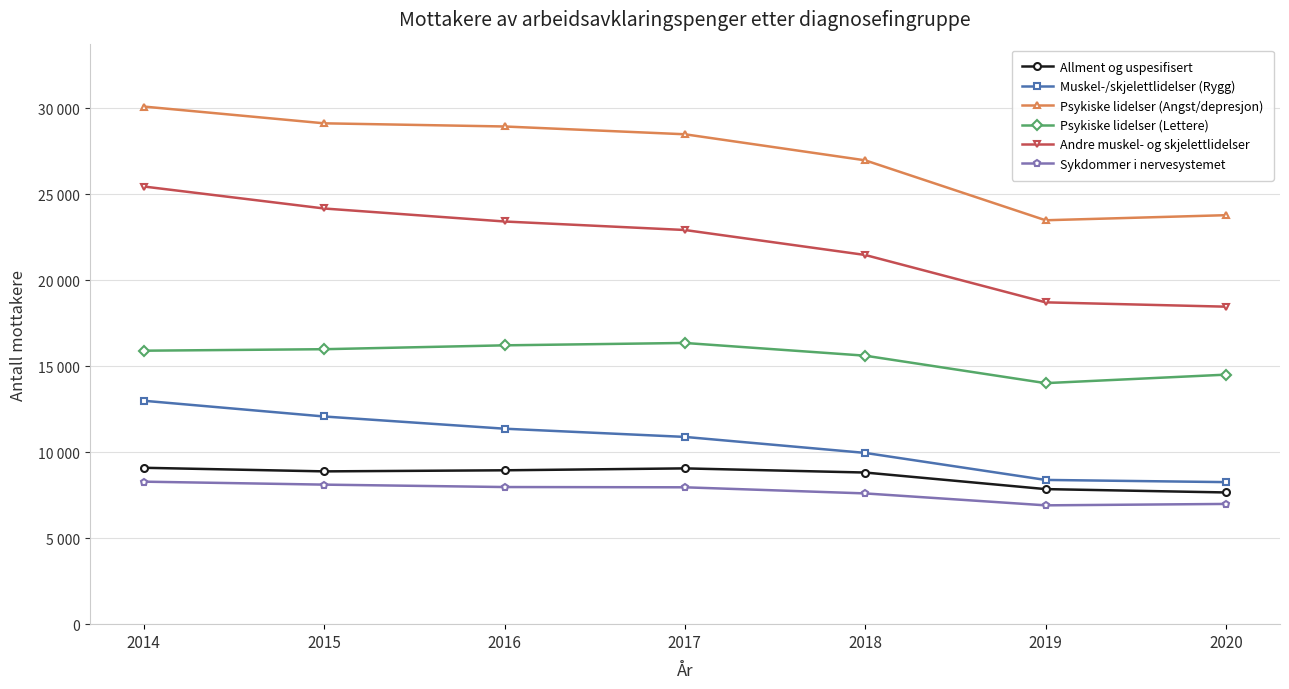

Is the value of Psykiske lidelser (Lettere) at 2016 greater than the value of Muskel-/skjelettlidelser (Rygg) at 2019?

Yes